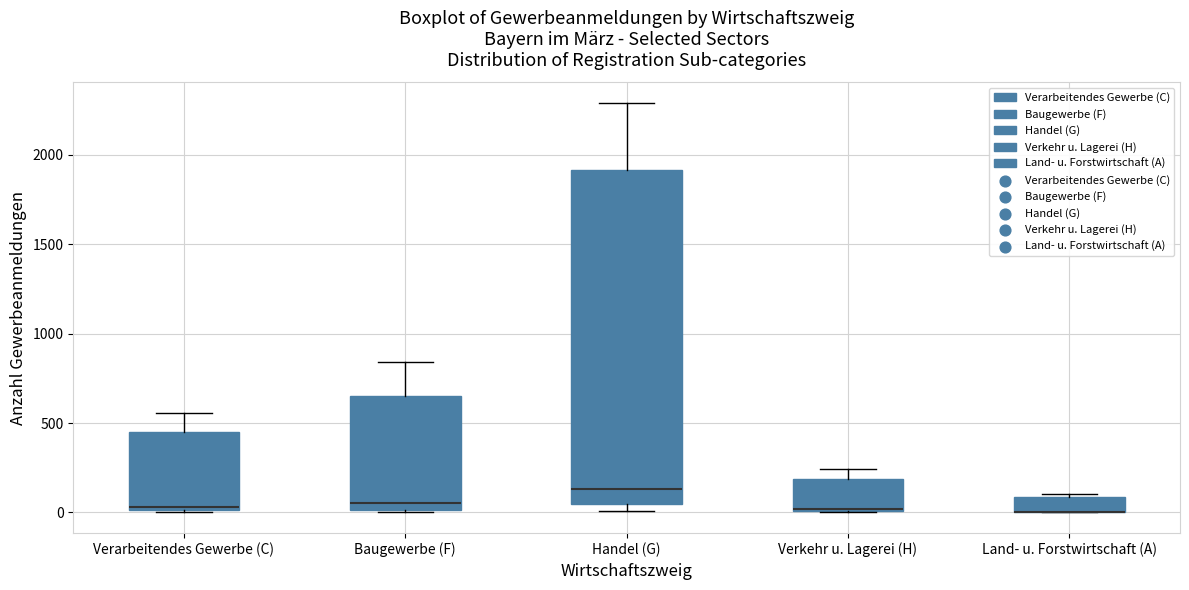

Reading left to right, read every box against the y-axis: the position of its median line, the range the box covers, and the ends of its whiskers. The values are not printed on the chart, so give them approximately, as read against the axis.

Verarbeitendes Gewerbe (C): median 50, box 0 to 450, whiskers 0 to 550
Baugewerbe (F): median 50, box 0 to 650, whiskers 0 to 850
Handel (G): median 150, box 50 to 1900, whiskers 0 to 2300
Verkehr u. Lagerei (H): median 0 (just above the box's lower edge), box 0 to 200, whiskers 0 to 250
Land- u. Forstwirtschaft (A): median 0 (drawn on the box's lower edge), box 0 to 100, whiskers 0 to 100 (just above the box's upper edge)